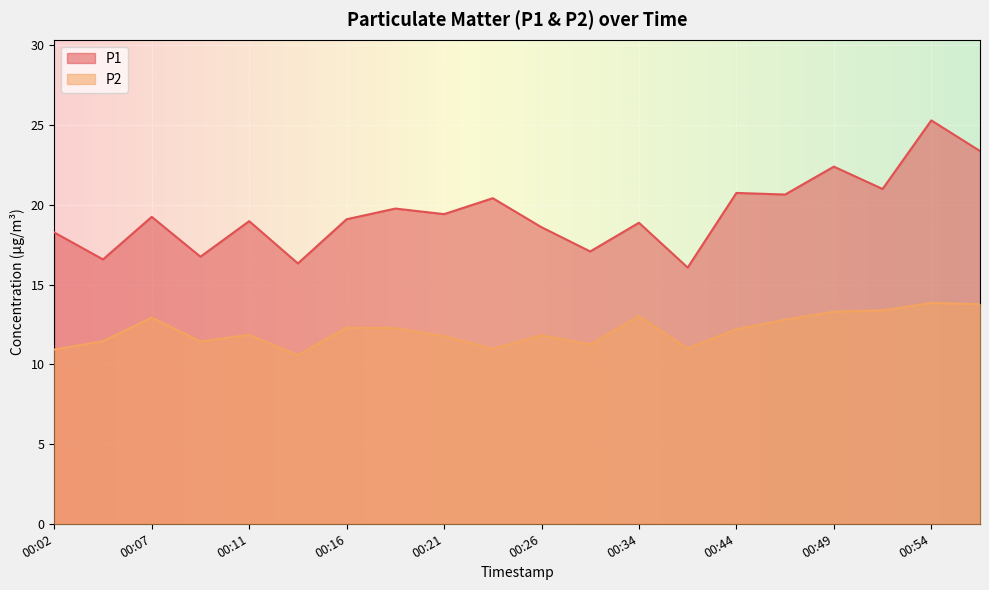

What is the total value across all series at 00:31?

28.3